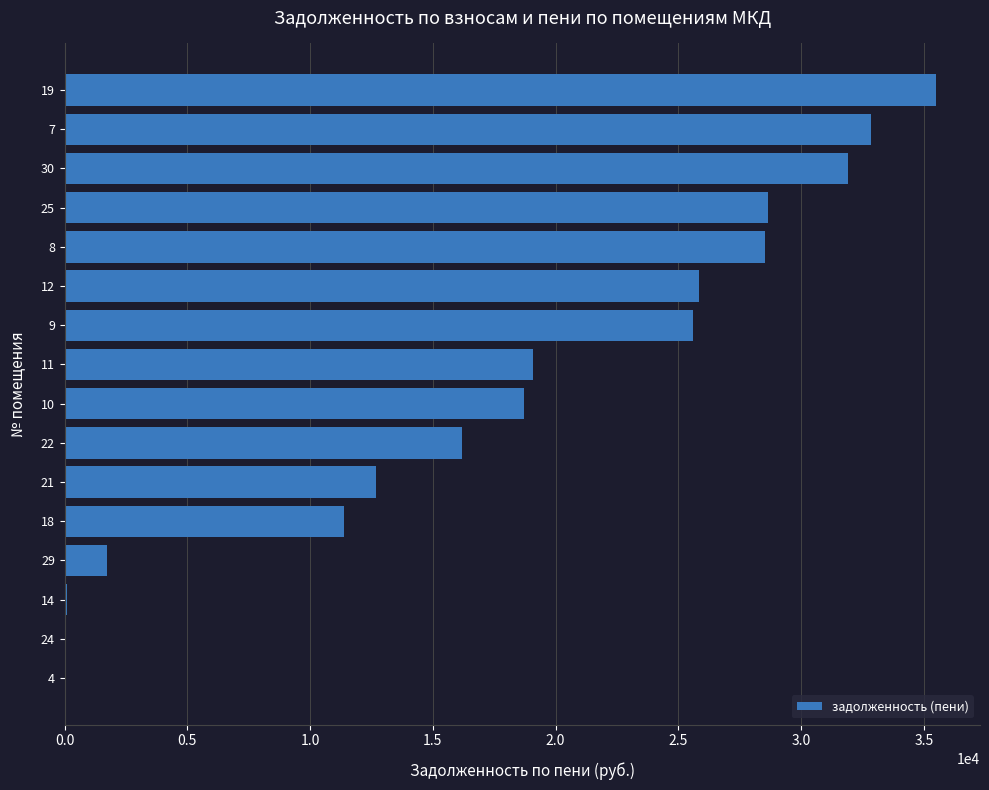

Is it true that the value at 9 is 43074.6?

False